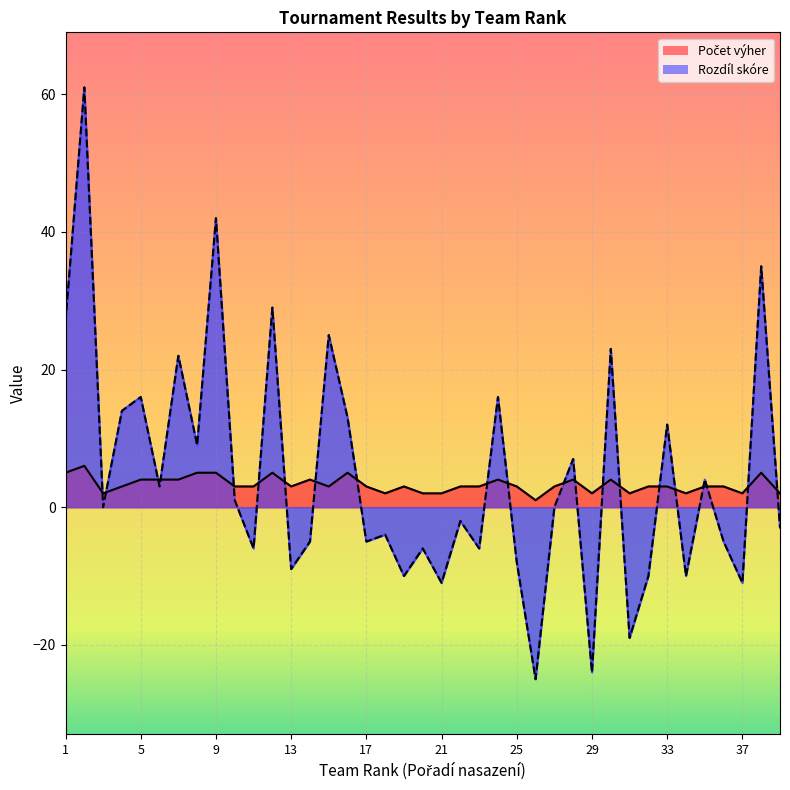

What is the value of the Rozdíl skóre point at the 26th from the left?

-25